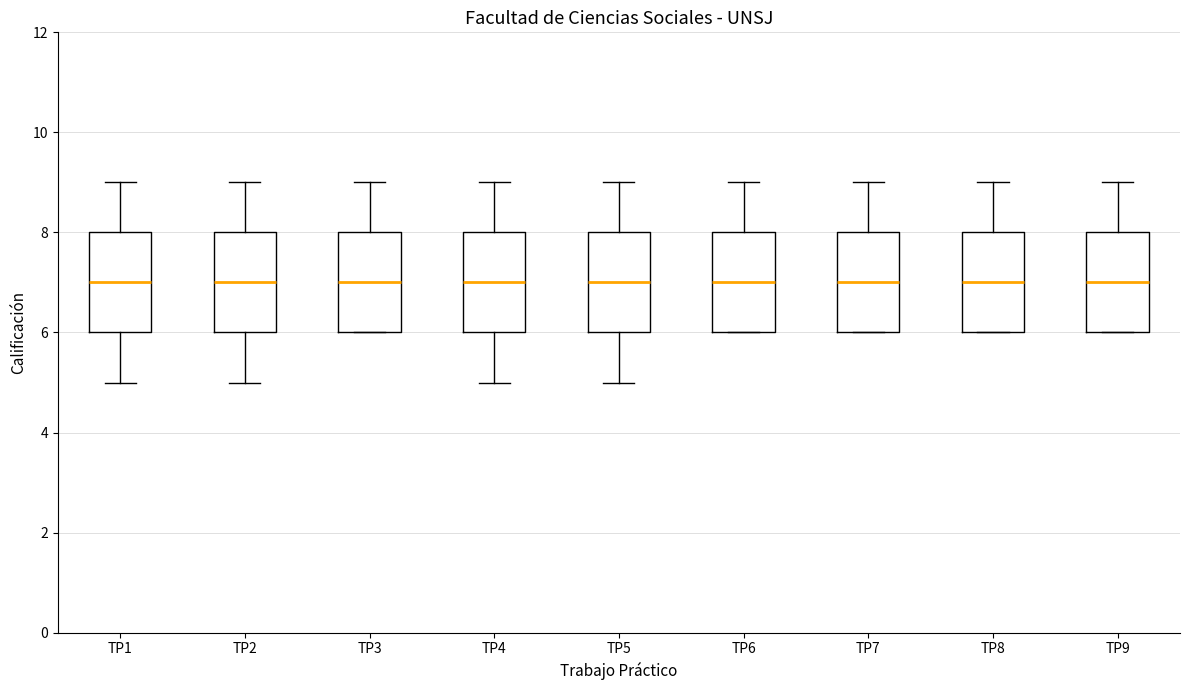

Where is the lower edge of the box for TP4 on the y-axis? The values are not printed on the chart, so give them approximately, as read against the axis.

6